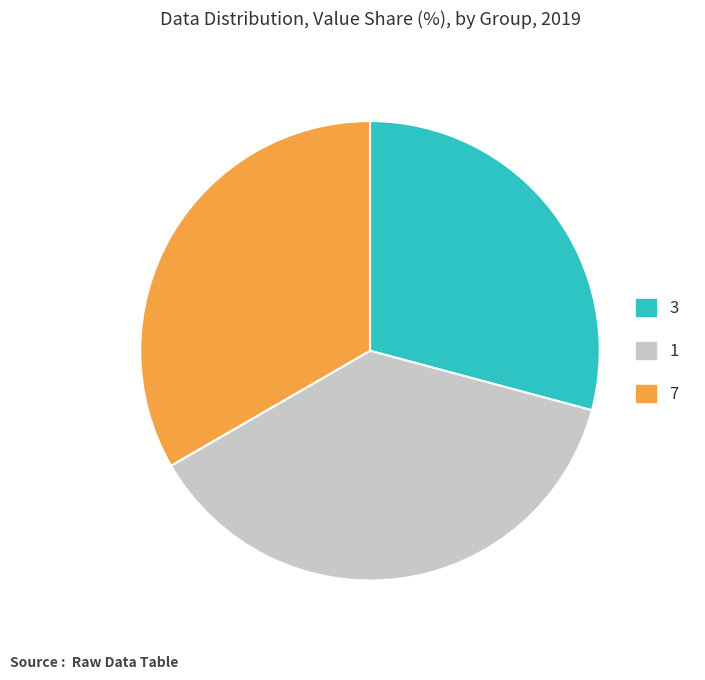

What is the ratio of the value at 7 to the value at 3?

1.1